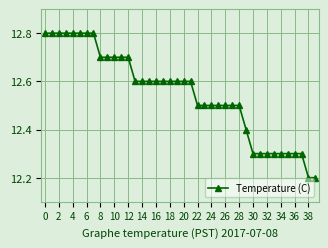

Count the values in the range 12 to 13.

40